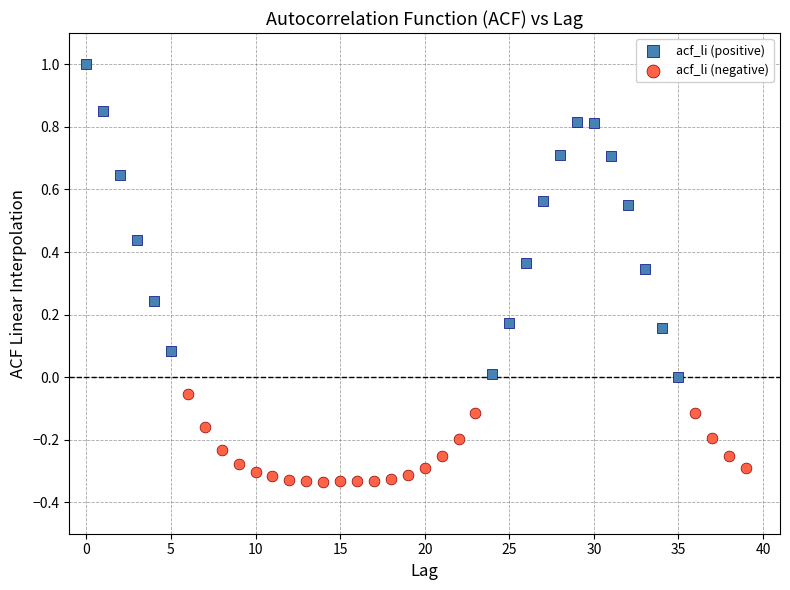

Which series reaches the maximum Y coordinate?

acf_li (positive)